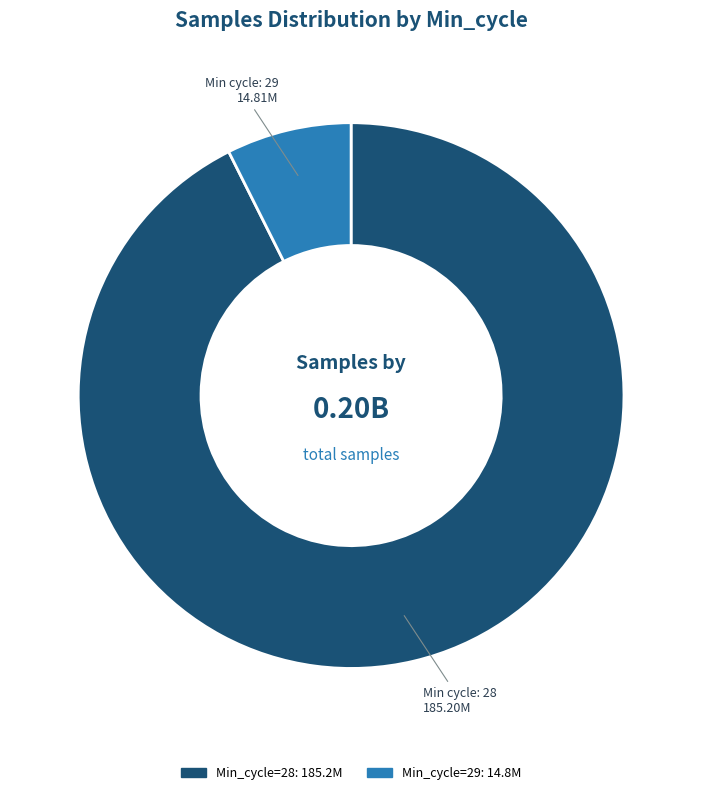

Is there any slice that represents more than half of the pie?

Yes